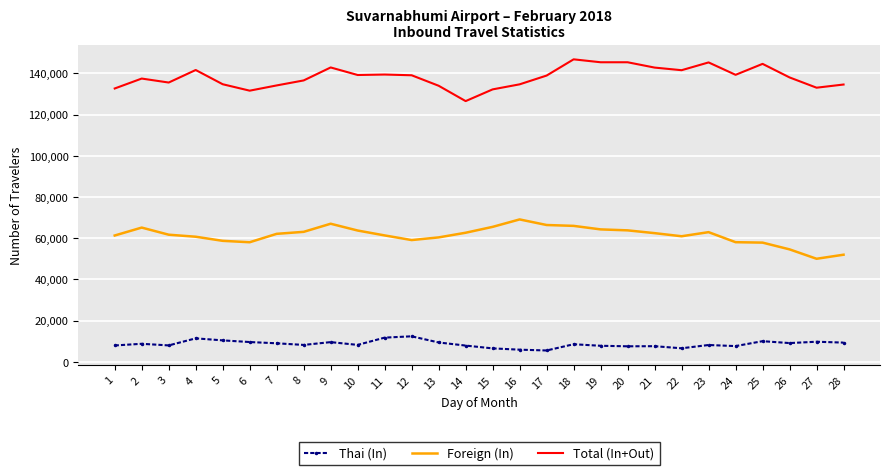

What is the difference between the highest and lowest values at 25?

134542